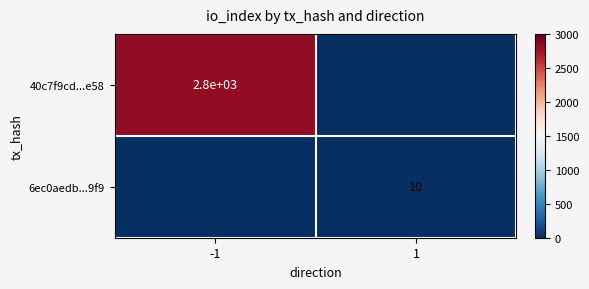

The 40c7f9cd...e58 series shows 1906 at -1. True or false?

False